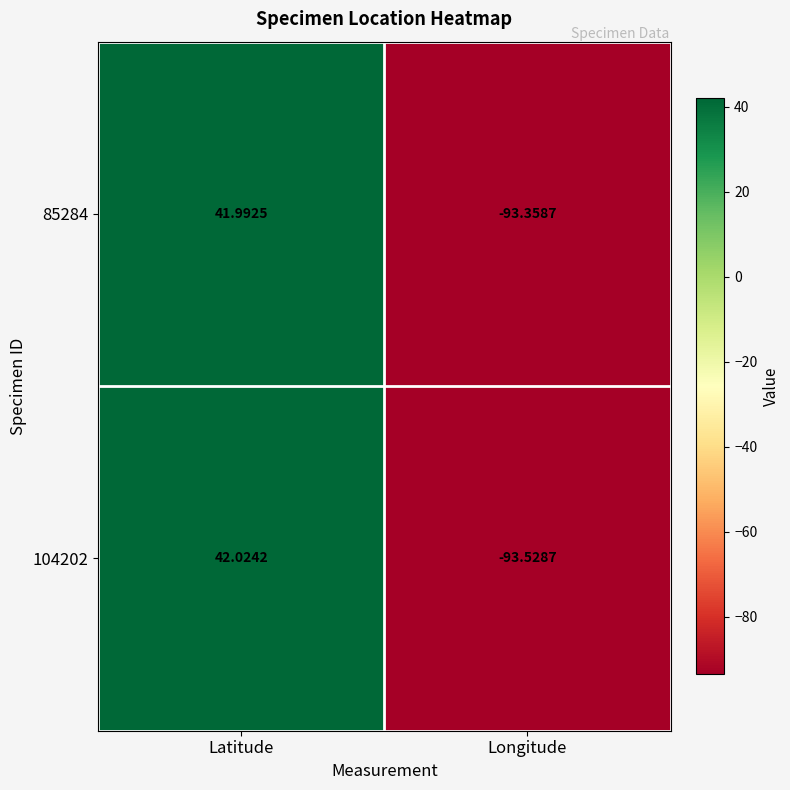

What is the maximum value shown in the chart?

42.0